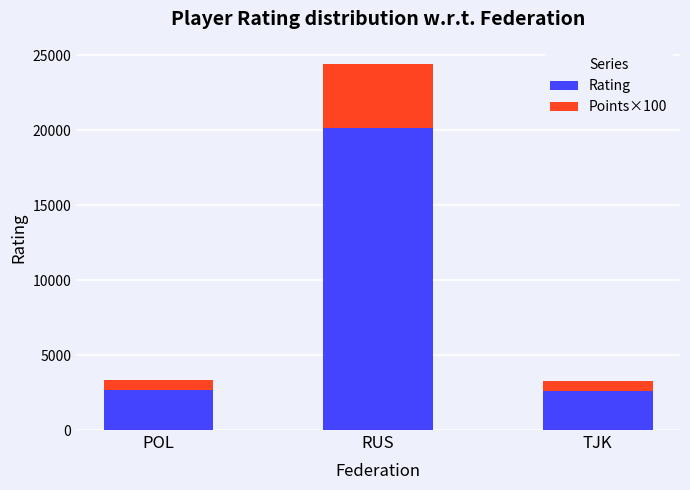

At which category is the sum across all series the highest?

RUS